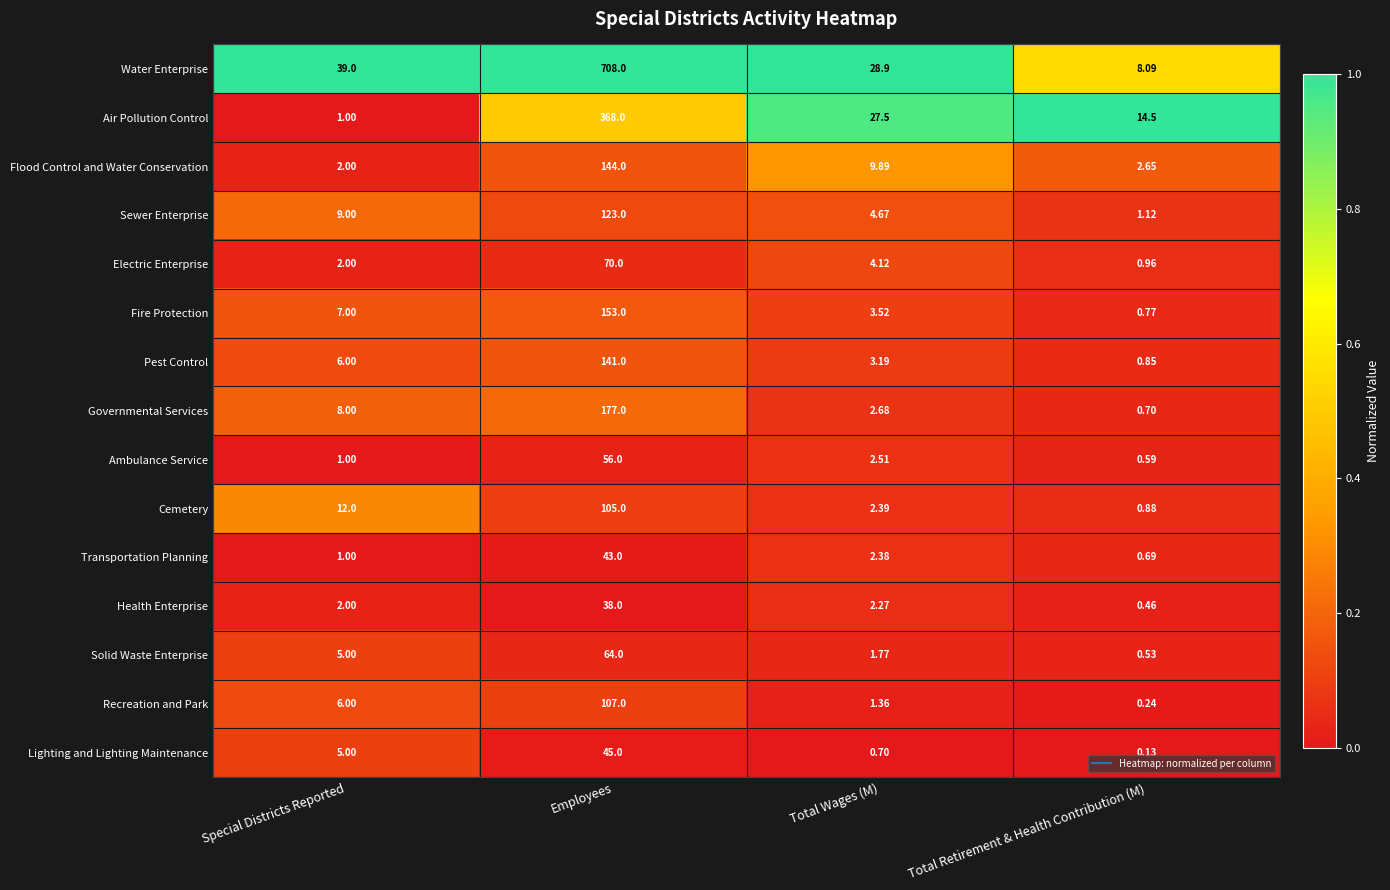

Which category has the lowest value across all series?

Total Retirement & Health Contribution (M)